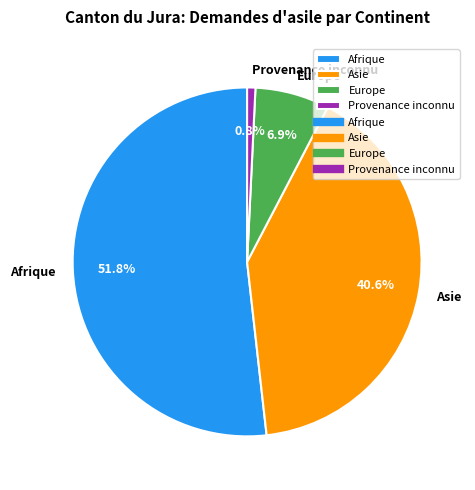

Which slice is the largest?

Afrique